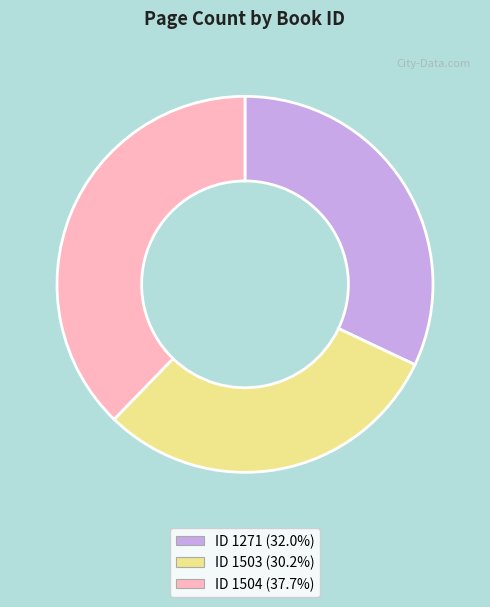

Combined, do ID 1503 (30.2%) and ID 1271 (32.0%) account for over 50%?

Yes